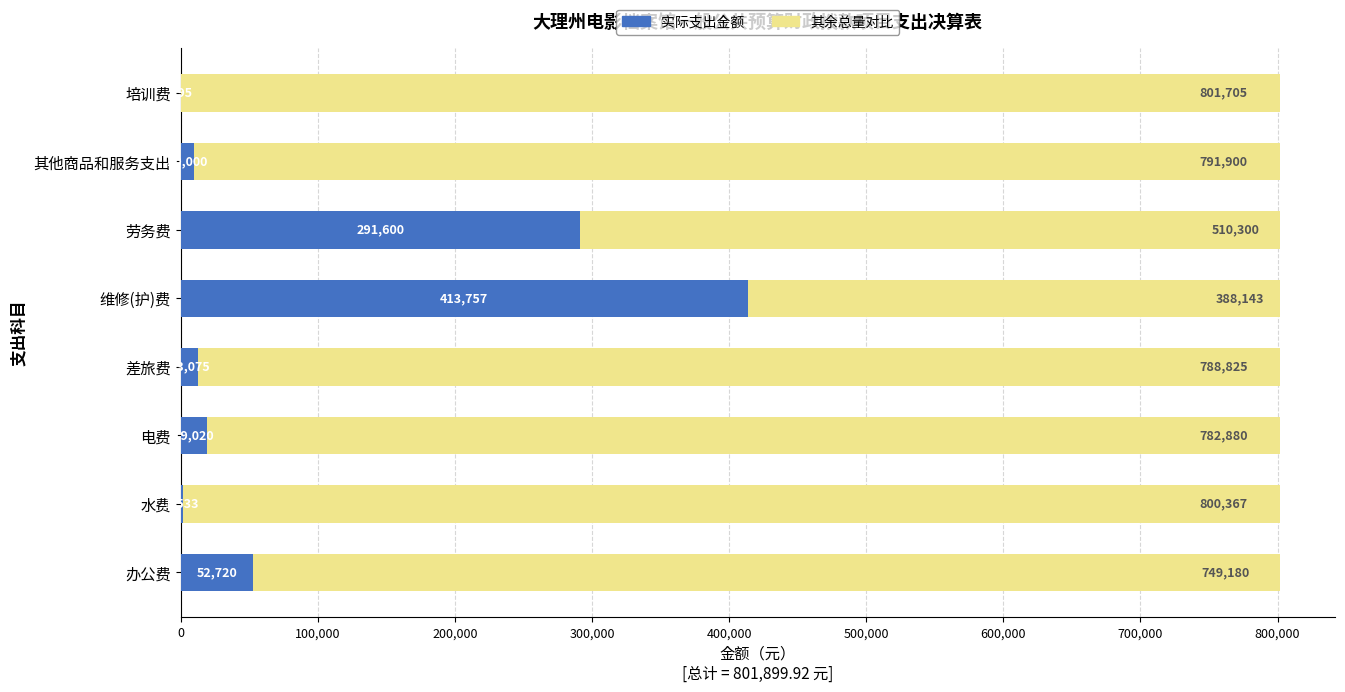

Read the 实际支出金额 value at 电费.

19019.6